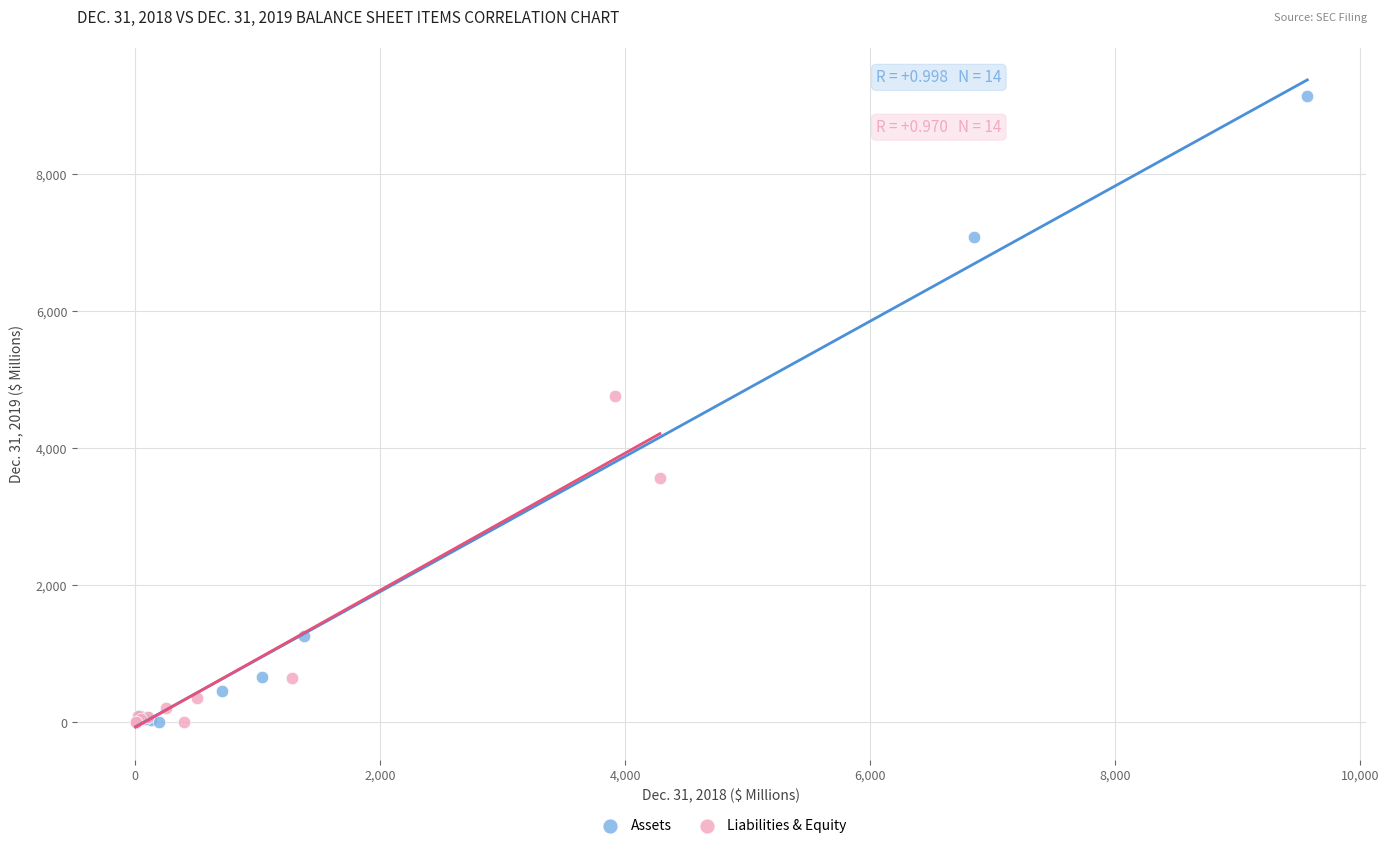

Which series has the widest spread of Y values?

Assets